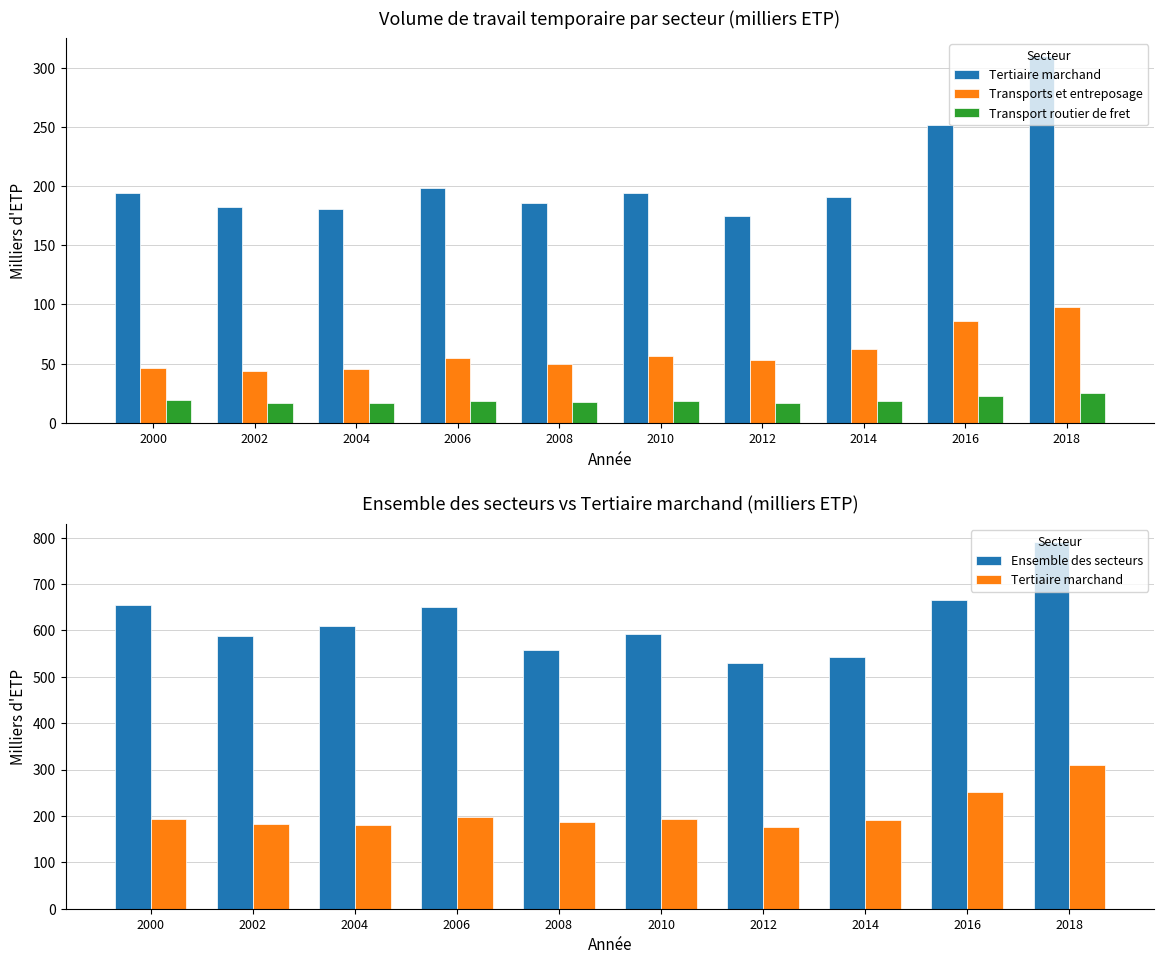

Which series changed the most between 2010 and 2014?

Ensemble des secteurs